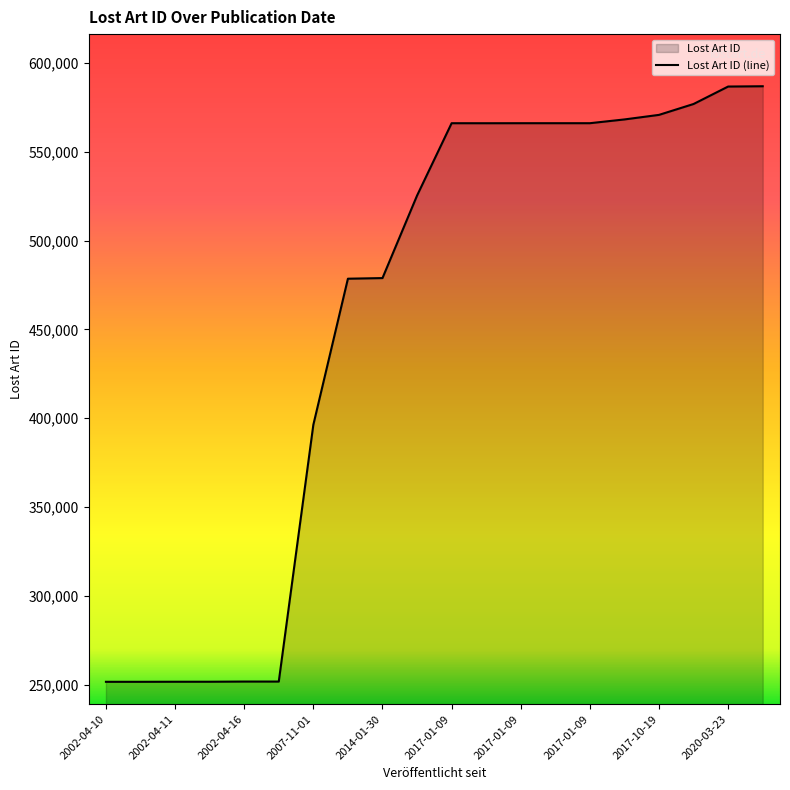

Where is the first local maximum?

2020-03-31